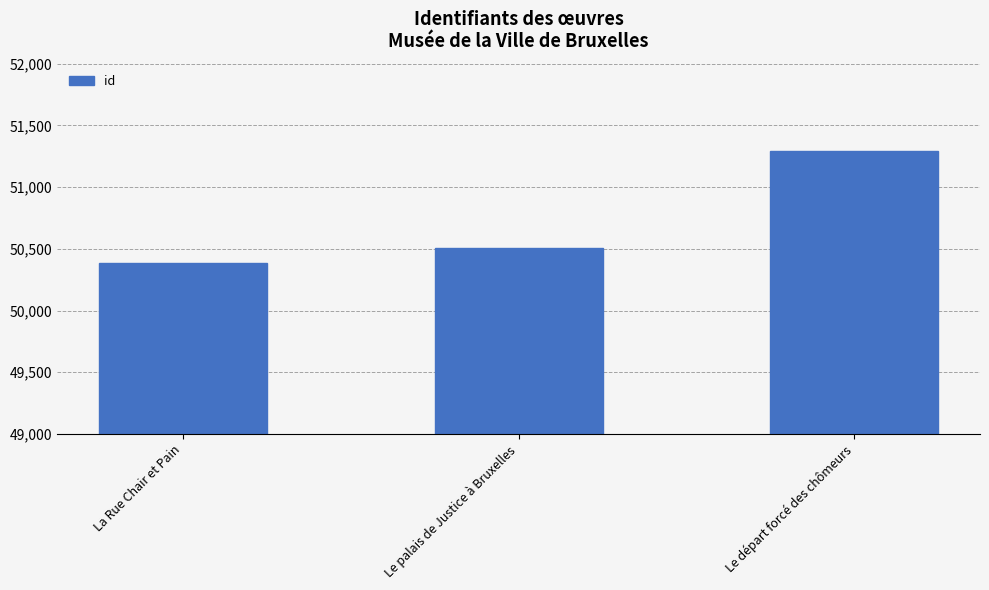

List the labels in order of value, largest first.

Le départ forcé des chômeurs, Le palais de Justice à Bruxelles, La Rue Chair et Pain